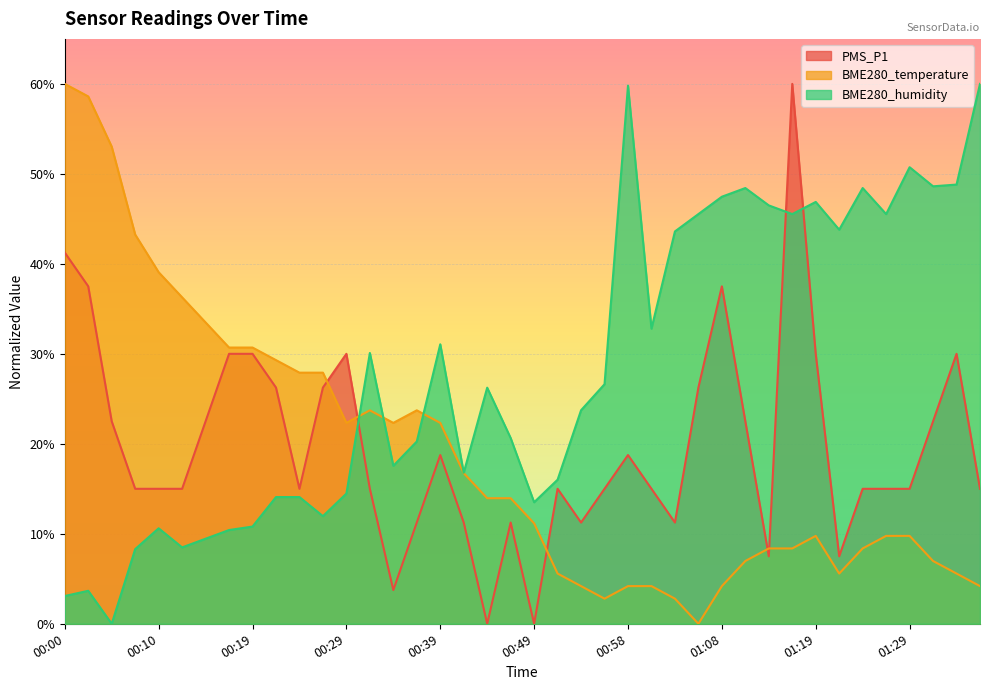

What is the total value across all series at 00:29?

66.8